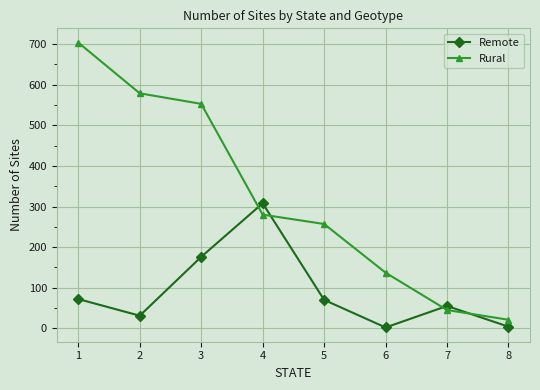

The value of Remote at 4 is 308. True or false?

True